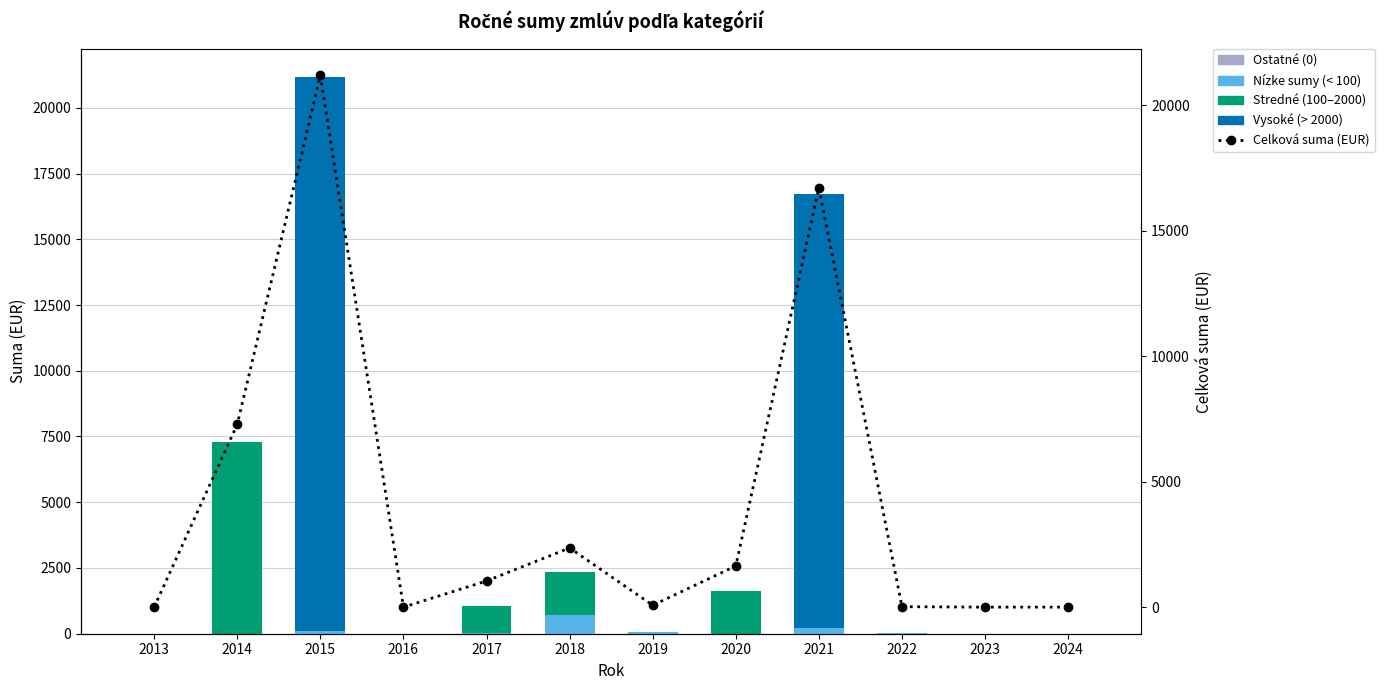

Which has a higher value, 2015 or 2019?

2015